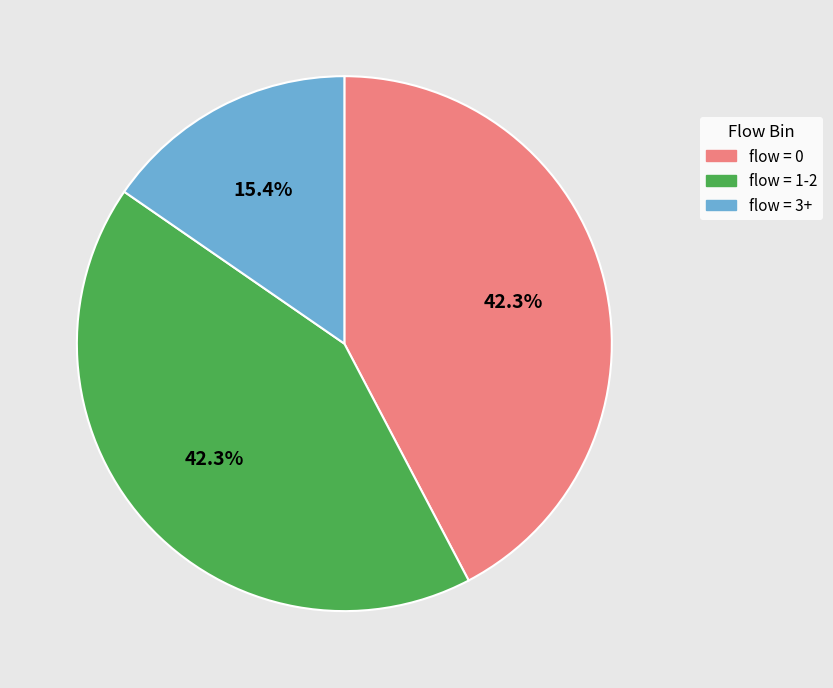

Is there a majority slice in this chart?

No